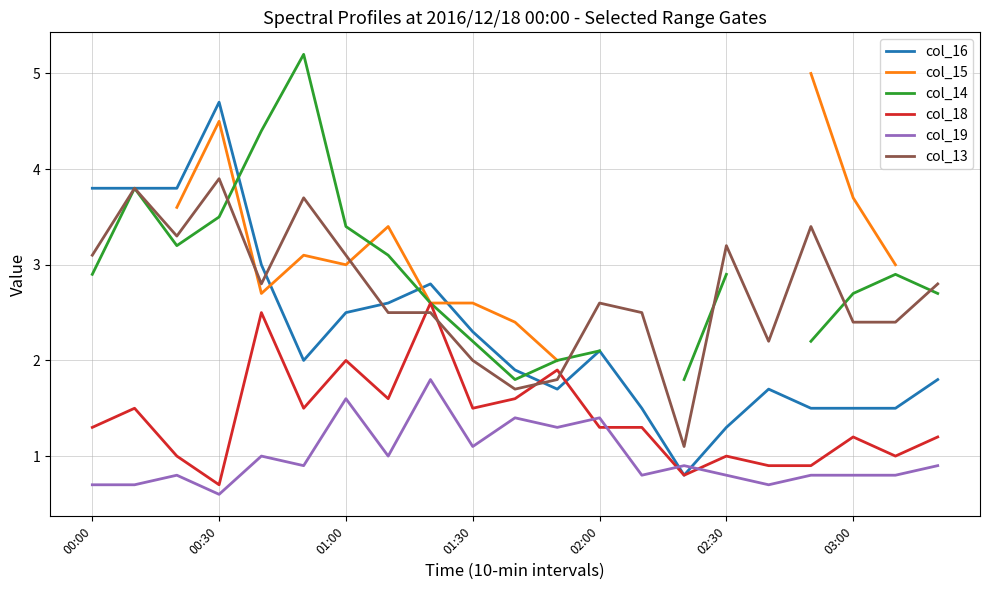

True or false: col_14 and col_19 intersect in this chart.

False